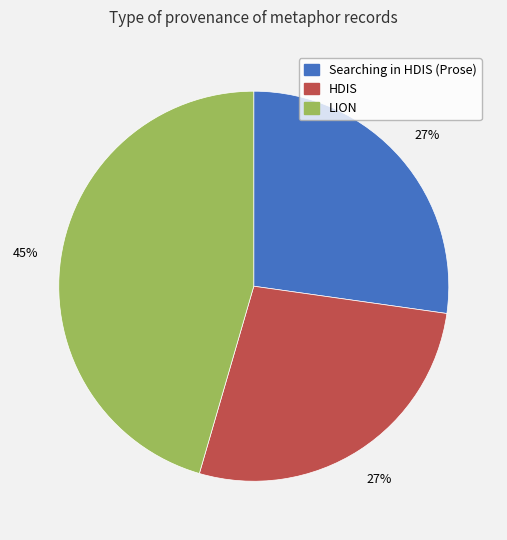

Does any single category account for the majority?

No